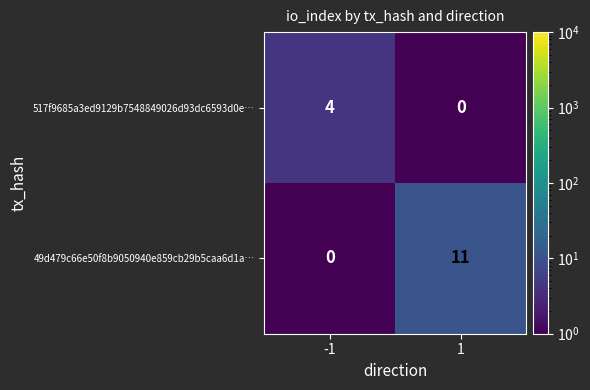

Count the number of data series in this chart.

2